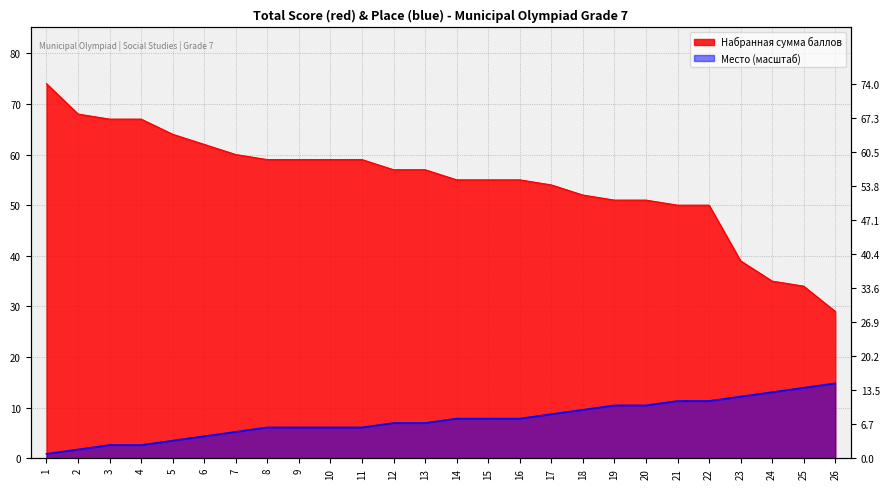

List the labels in order of Место value, smallest first.

1, 2, 3, 4, 5, 6, 7, 8, 9, 10, 11, 12, 13, 14, 15, 16, 17, 18, 19, 20, 21, 22, 23, 24, 25, 26